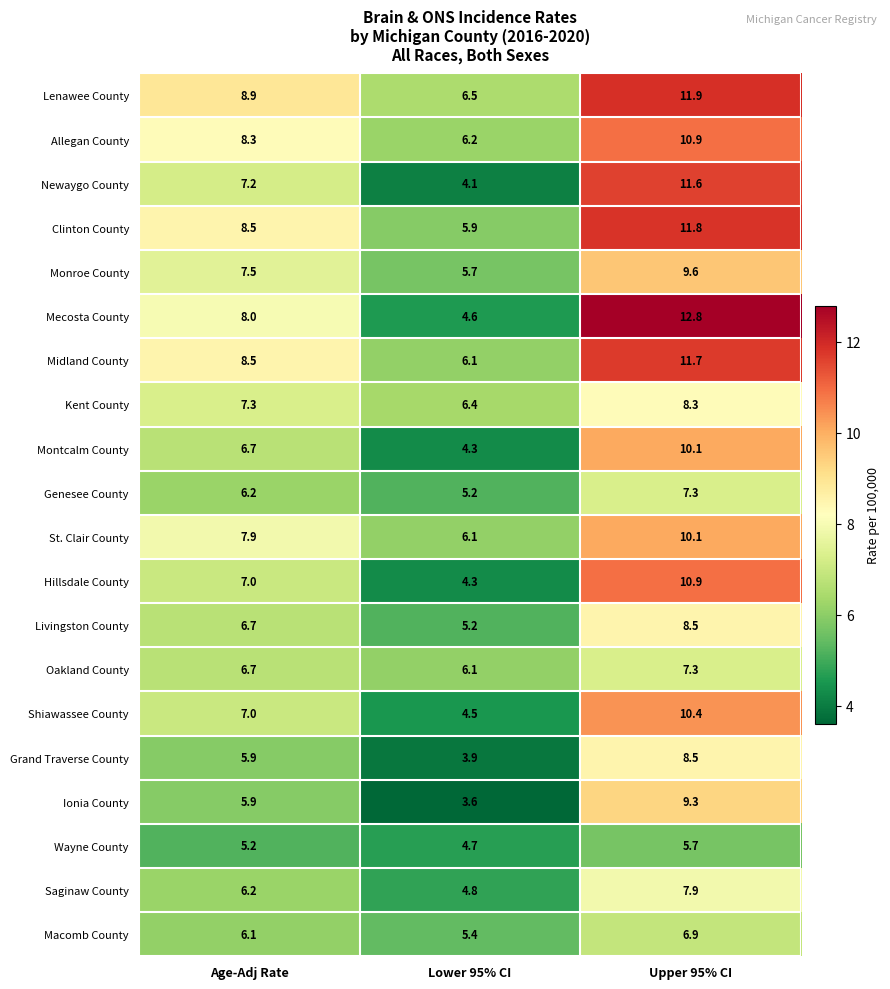

What is the spread (max minus min) of values at Upper 95% CI?

7.1